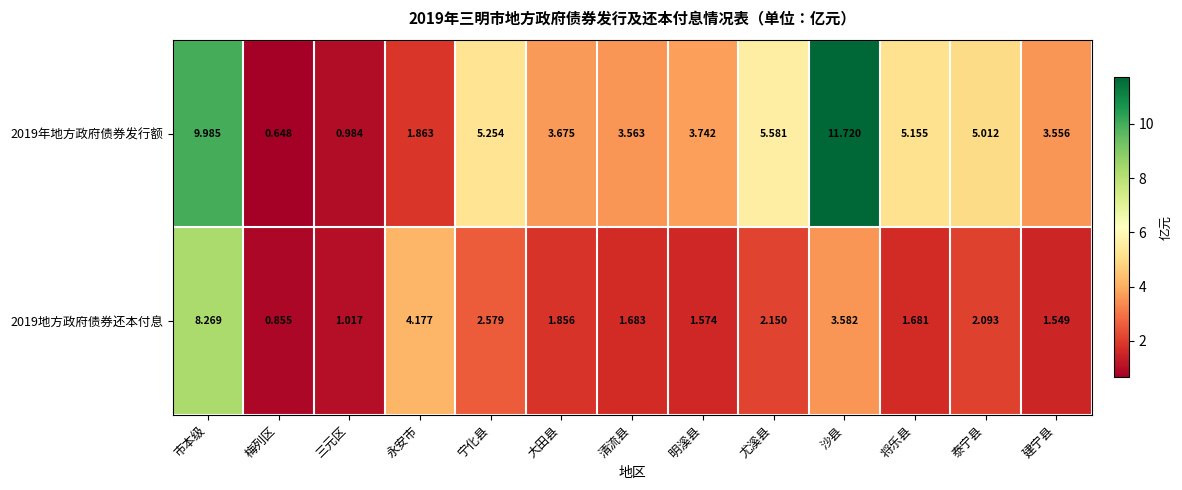

Is the value of 2019地方政府债券还本付息 at 尤溪县 greater than the value of 2019年地方政府债券发行额 at 建宁县?

No